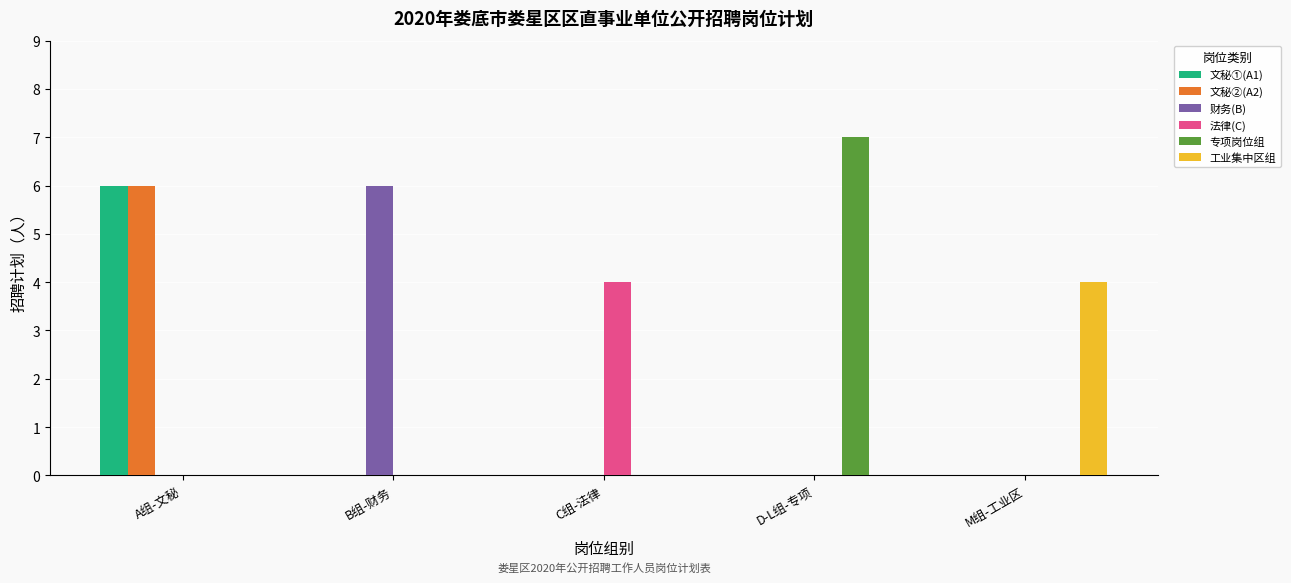

Are the bars grouped side by side (vs. stacked)?

Yes